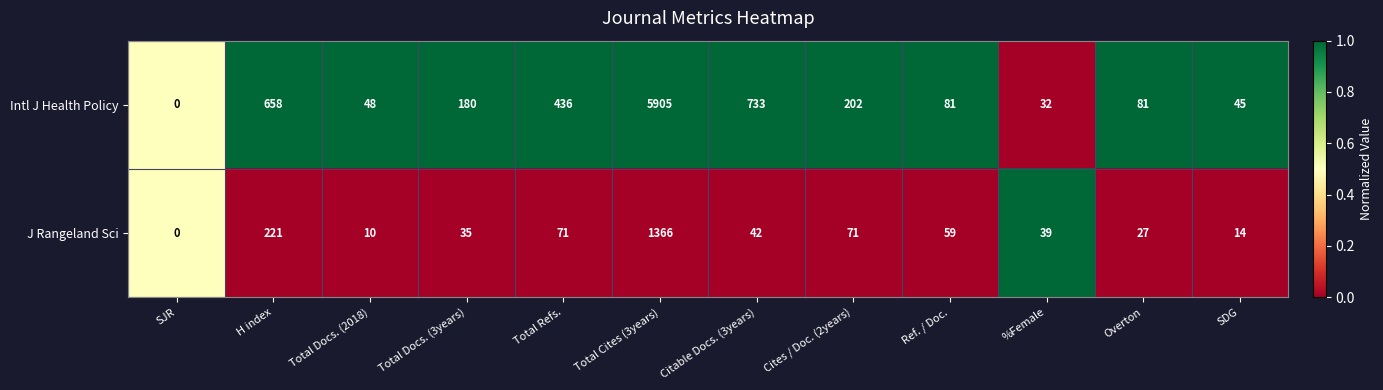

Reading left to right, extract all data points from this chart.

Intl J Health Policy: 0	658	48	180	436	5905	733	202	81	32	81	45
J Rangeland Sci: 0	221	10	35	71	1366	42	71	59	39	27	14